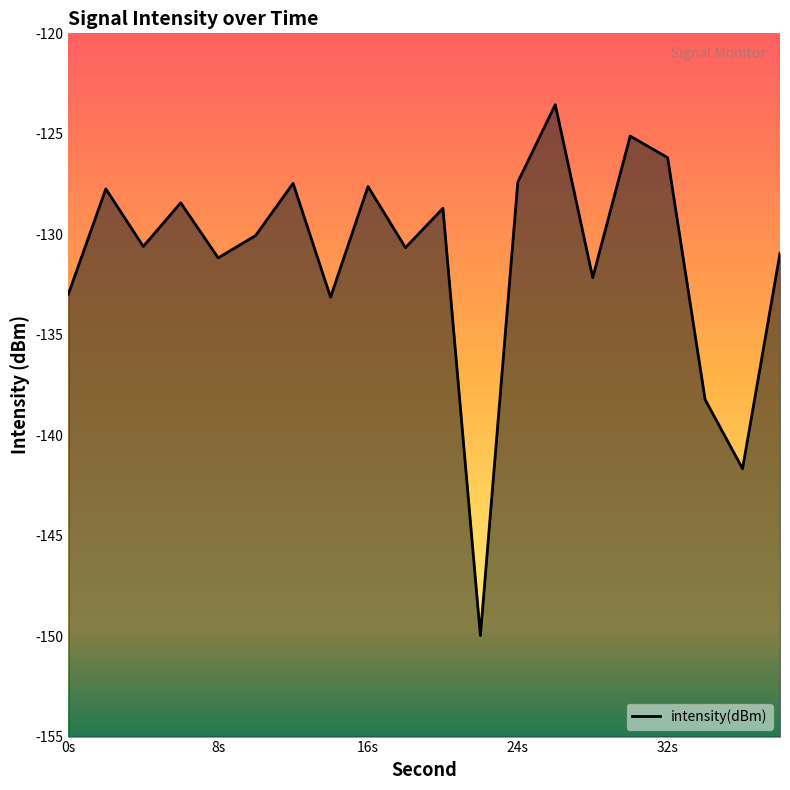

What is the value of the 18th point from the left?

-138.2